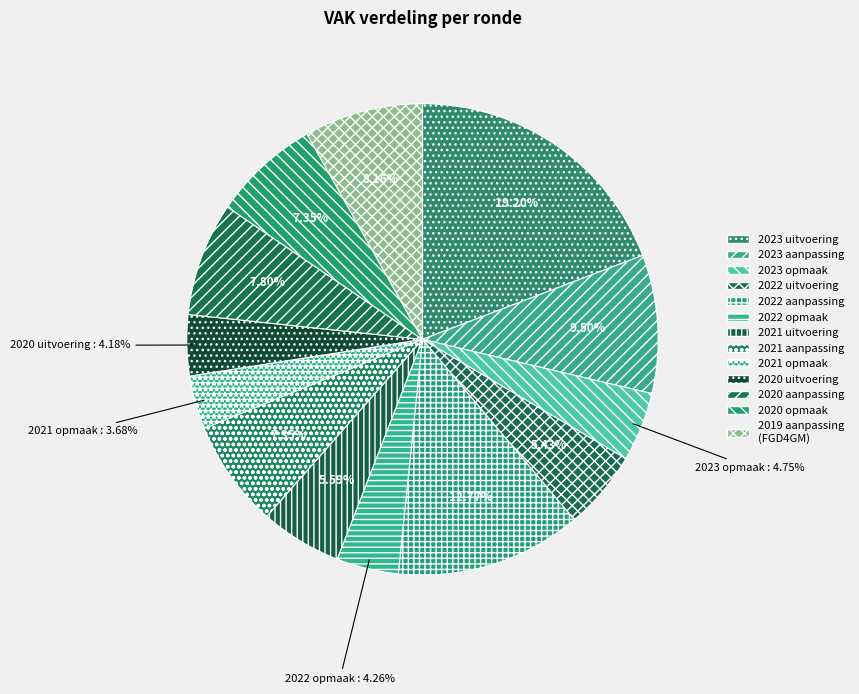

How many slices are in this pie chart?

13